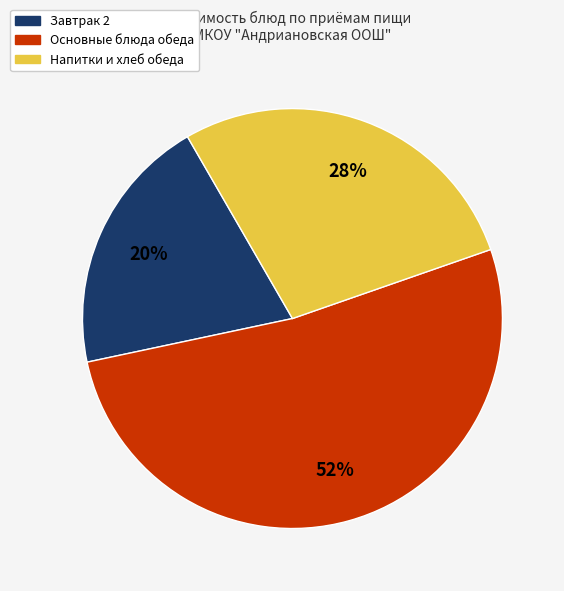

To the nearest percent, what is the average slice percentage?

33%